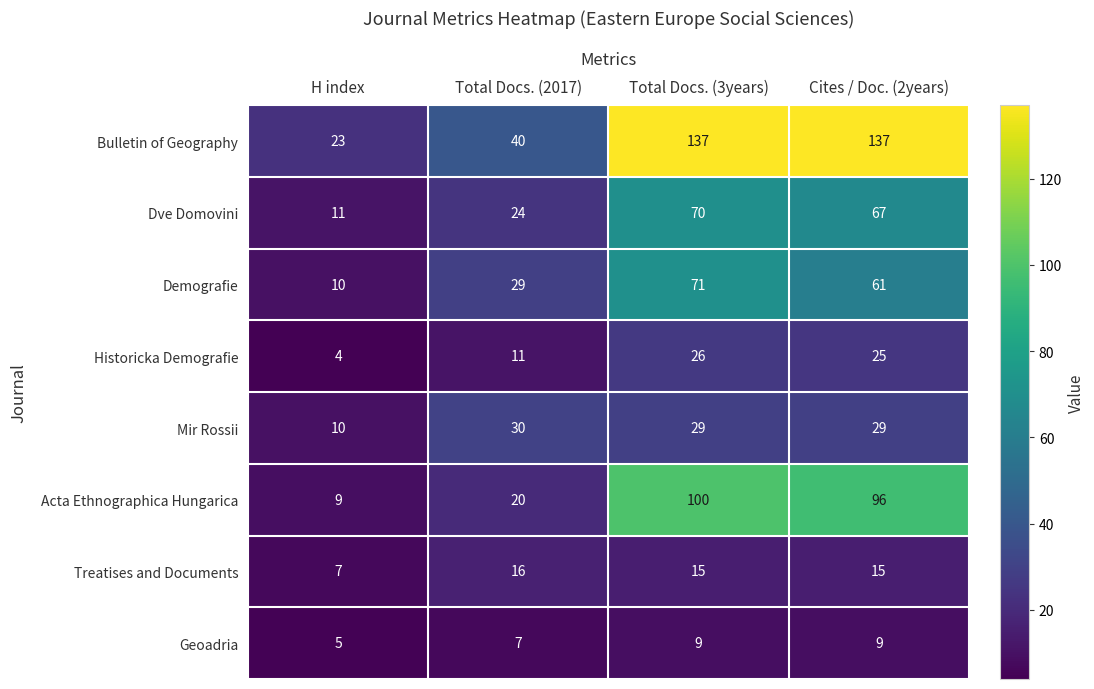

At how many categories does at least one series exceed 51?

2